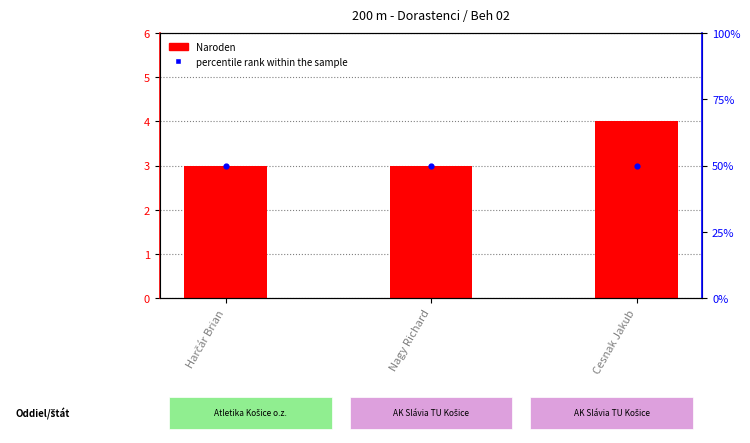

What is the total value across all series at Nagy Richard?

53